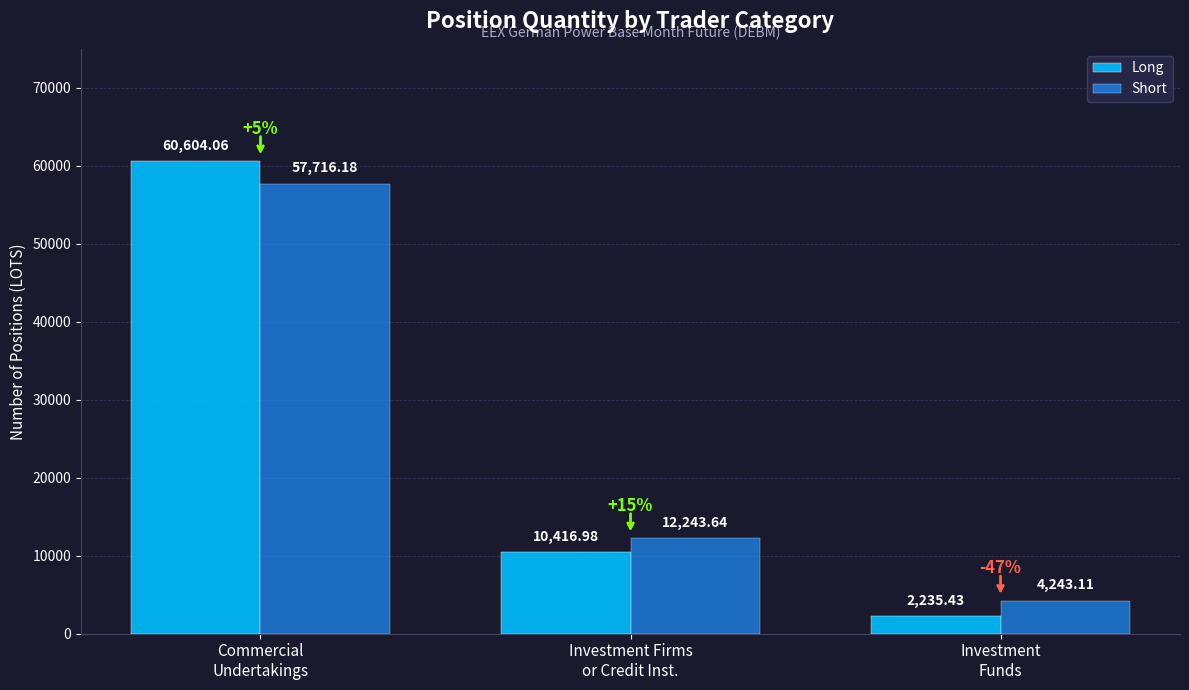

What is the label of the 2nd bar from the left?

Investment Firms
or Credit Inst.